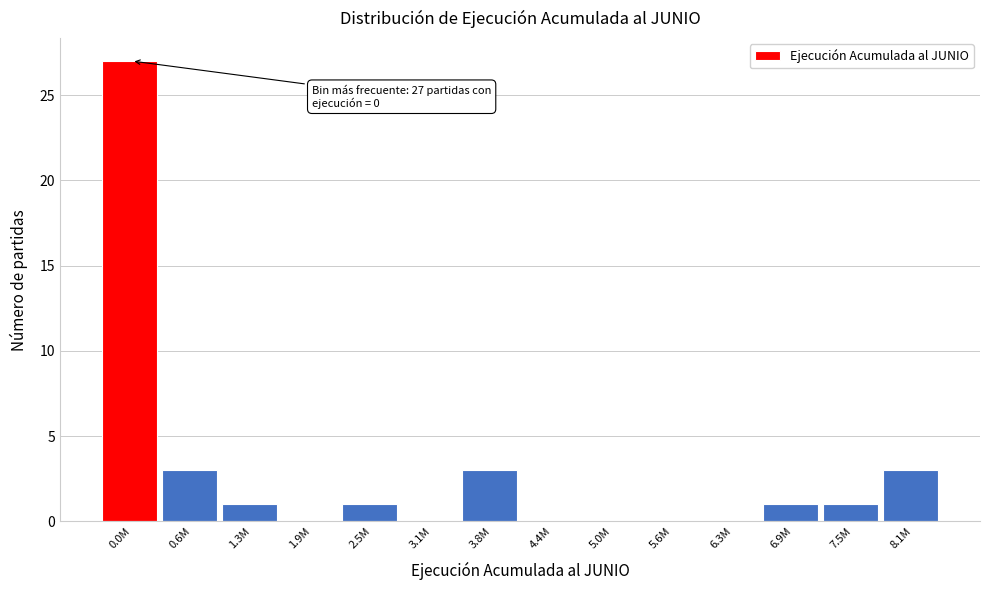

Reading left to right, extract all data points from this chart.

0.0M=27	0.6M=3	1.3M=1	1.9M=0	2.5M=1	3.1M=0	3.8M=3	4.4M=0	5.0M=0	5.6M=0	6.3M=0	6.9M=1	7.5M=1	8.1M=3